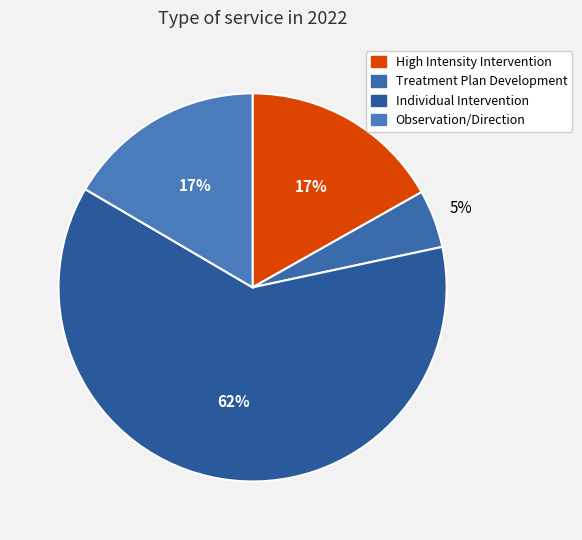

To the nearest percent, what portion does Treatment Plan Development represent?

5%